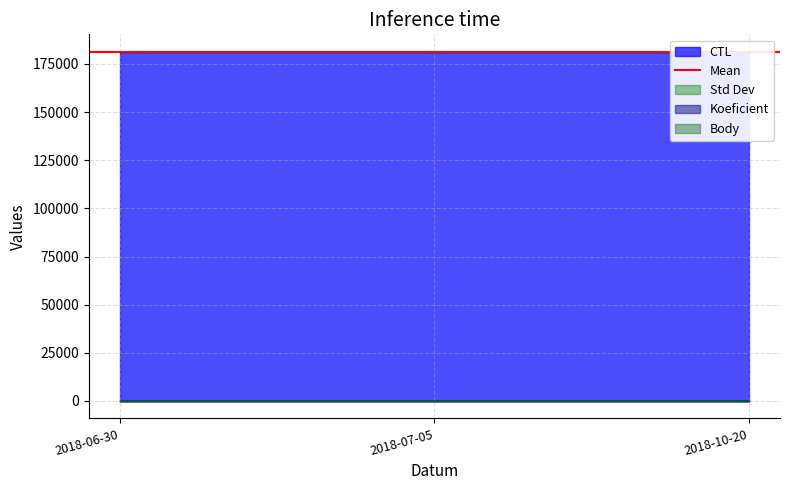

At 2018-07-05, list the series in order from largest to smallest.

CTL, Koeficient, Body